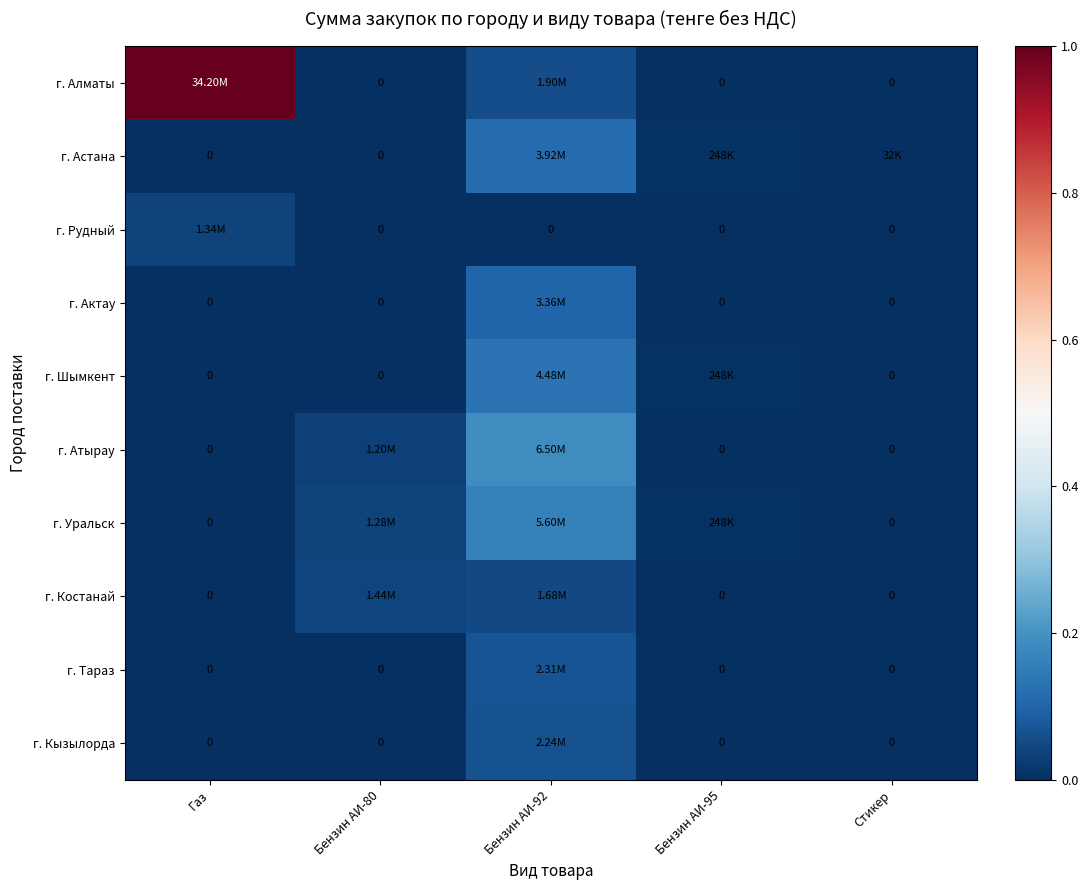

At how many categories does at least one series exceed 0?

5